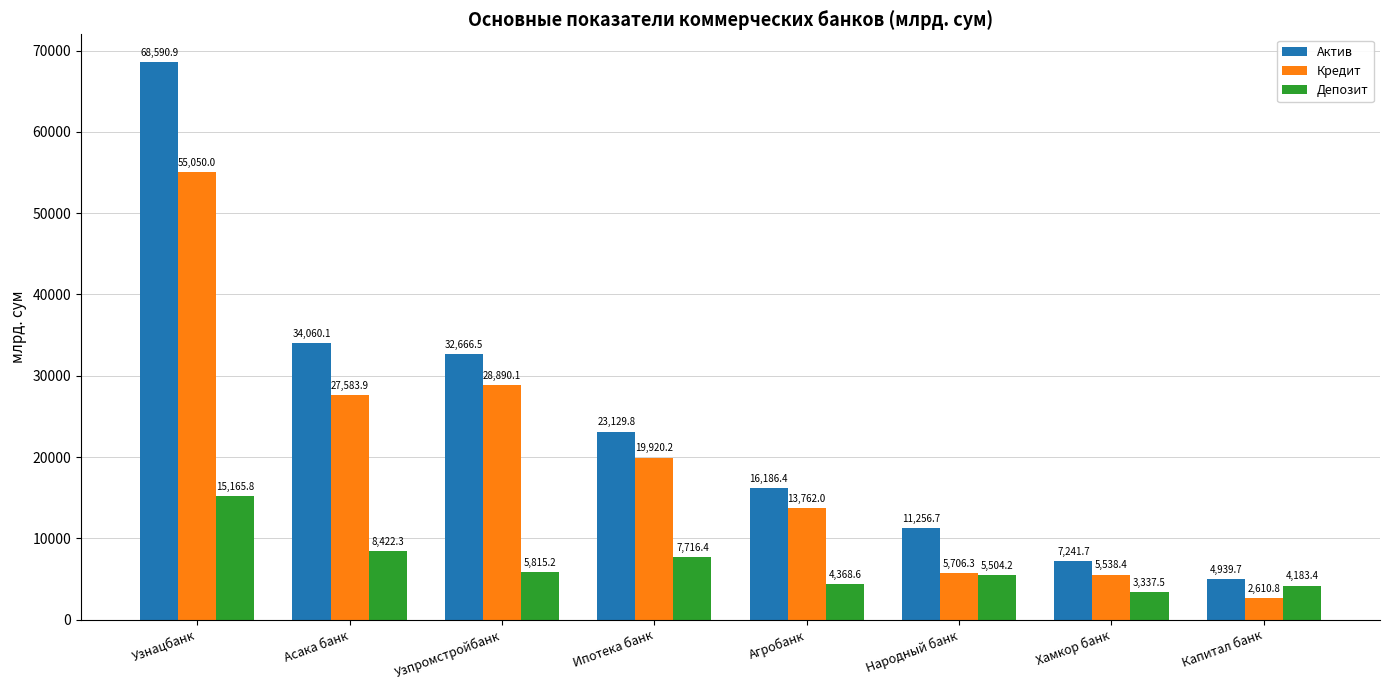

Which series has the widest spread of values?

Актив